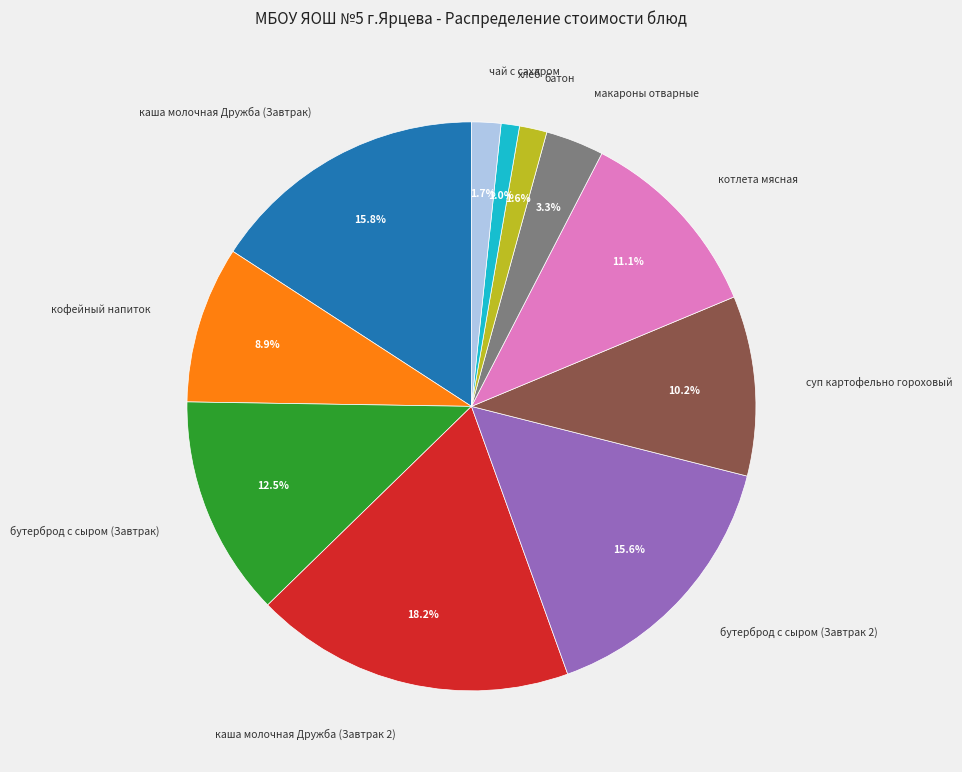

What percentage is NOT represented by хлеб?

99.0%